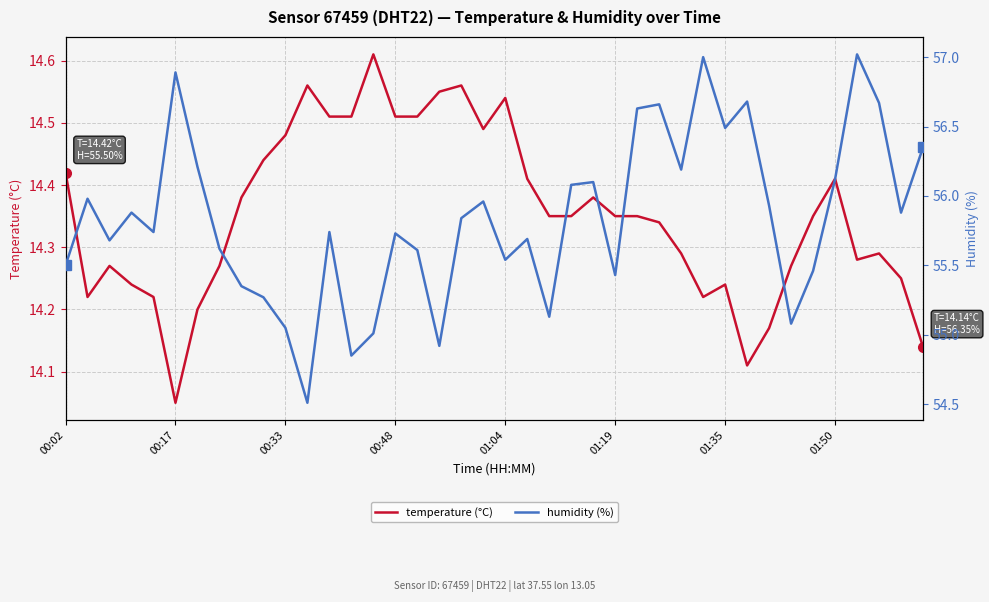

How many lines are shown in the chart?

2